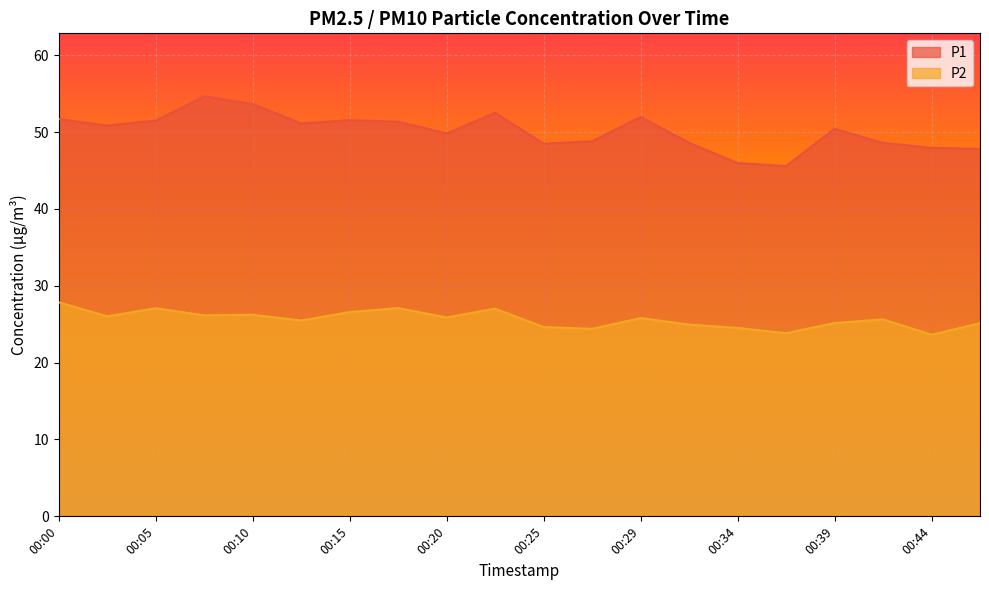

Reading left to right, transcribe all the data shown in this chart.

P1: 51.7	50.9	51.5	54.6	53.6	51.1	51.5	51.4	49.8	52.5	48.5	48.8	52.0	48.6	46.0	45.6	50.4	48.6	48.0	47.8
P2: 27.9	26.0	27.1	26.1	26.2	25.5	26.6	27.1	25.9	27.0	24.6	24.4	25.8	24.9	24.5	23.8	25.1	25.6	23.6	25.1